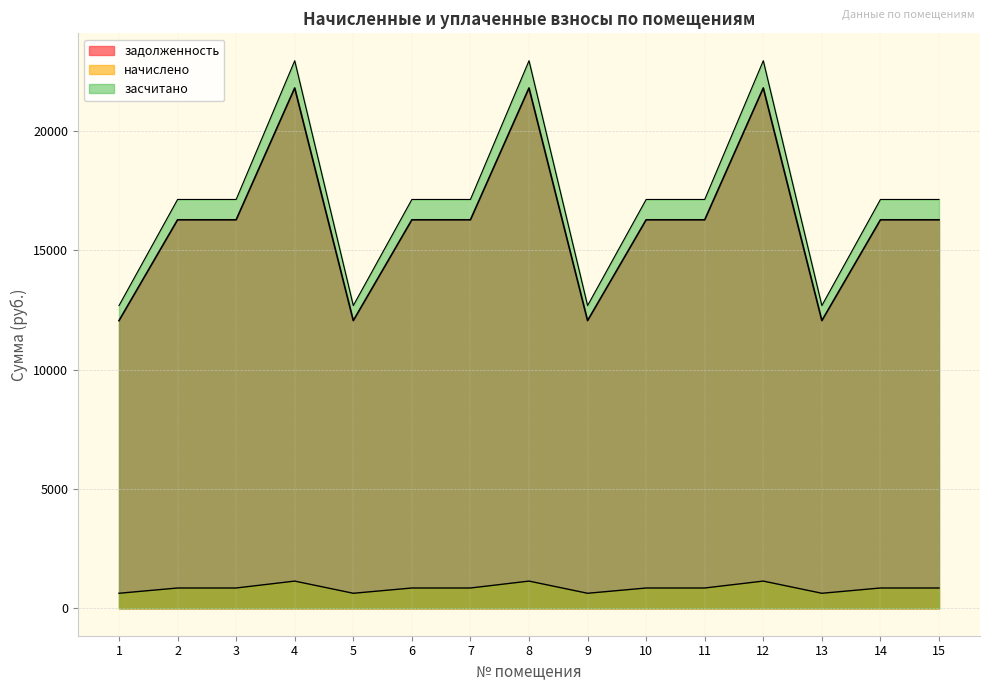

Reading left to right, transcribe all the data shown in this chart.

задолженность: 12051.6	16274.5	16274.5	21796.8	12051.6	16274.5	16274.5	21796.8	12051.6	16274.5	16274.5	21796.8	12051.6	16274.5	16274.5
начислено: 631.1	852.2	852.2	1141.4	631.1	852.2	852.2	1141.4	631.1	852.2	852.2	1141.4	631.1	852.2	852.2
засчитано: 12682.7	17126.7	17126.7	22938.2	12682.7	17126.7	17126.7	22938.2	12682.7	17126.7	17126.7	22938.2	12682.7	17126.7	17126.7